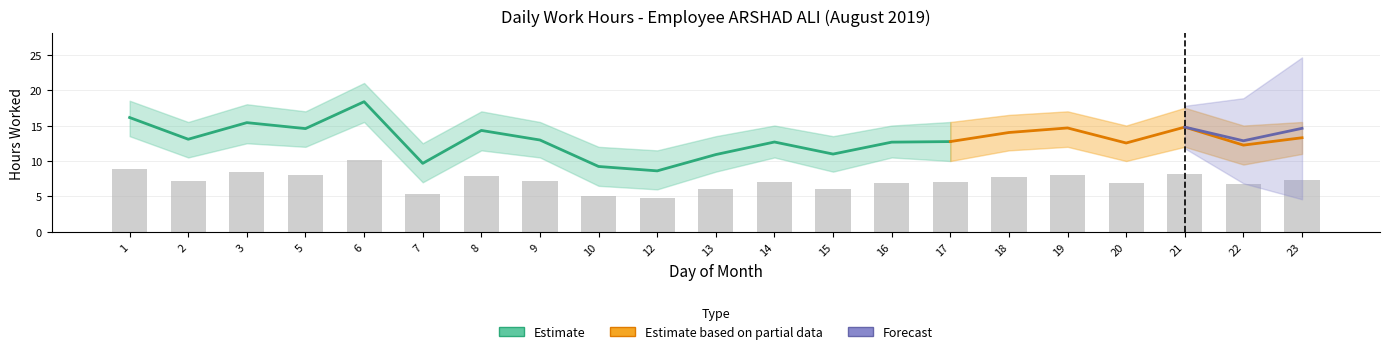

Between 16 and 3, which is larger?

3